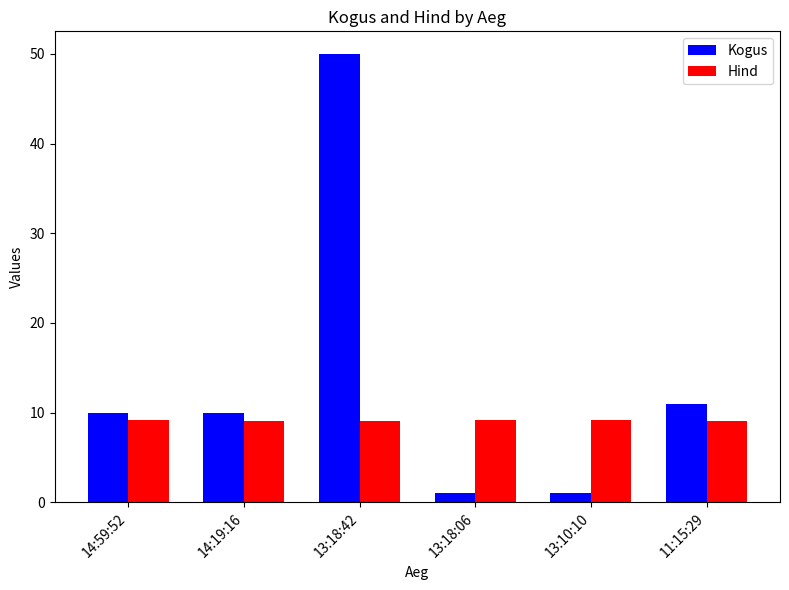

Does the chart contain stacked bars?

No